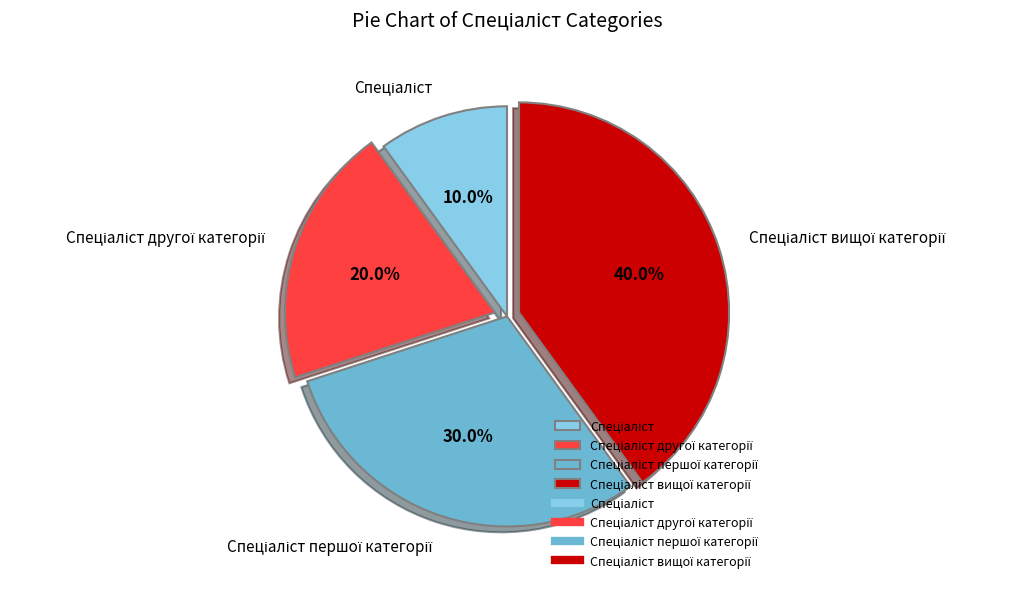

How many segments does this pie chart have?

4